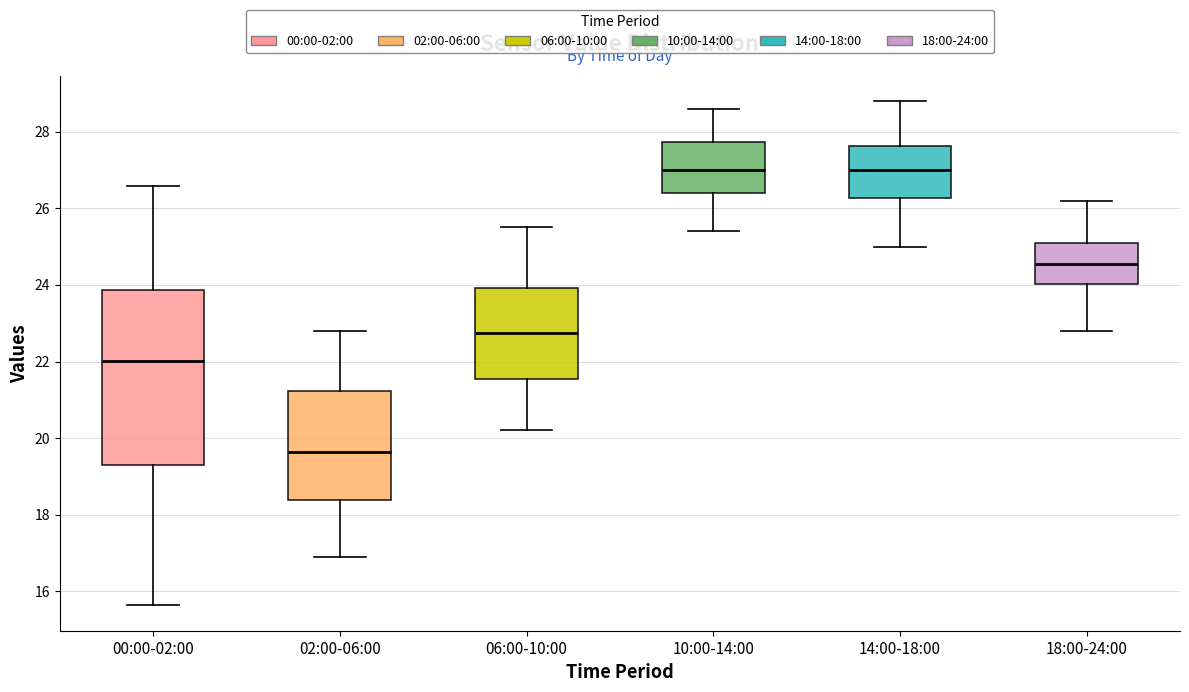

Where does the median line of the box for 02:00-06:00 sit on the y-axis? The values are not printed on the chart, so give them approximately, as read against the axis.

19.6